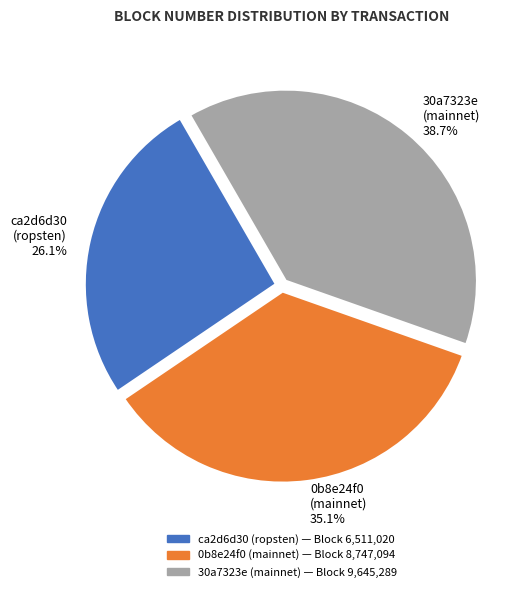

Is there any slice that represents more than half of the pie?

No